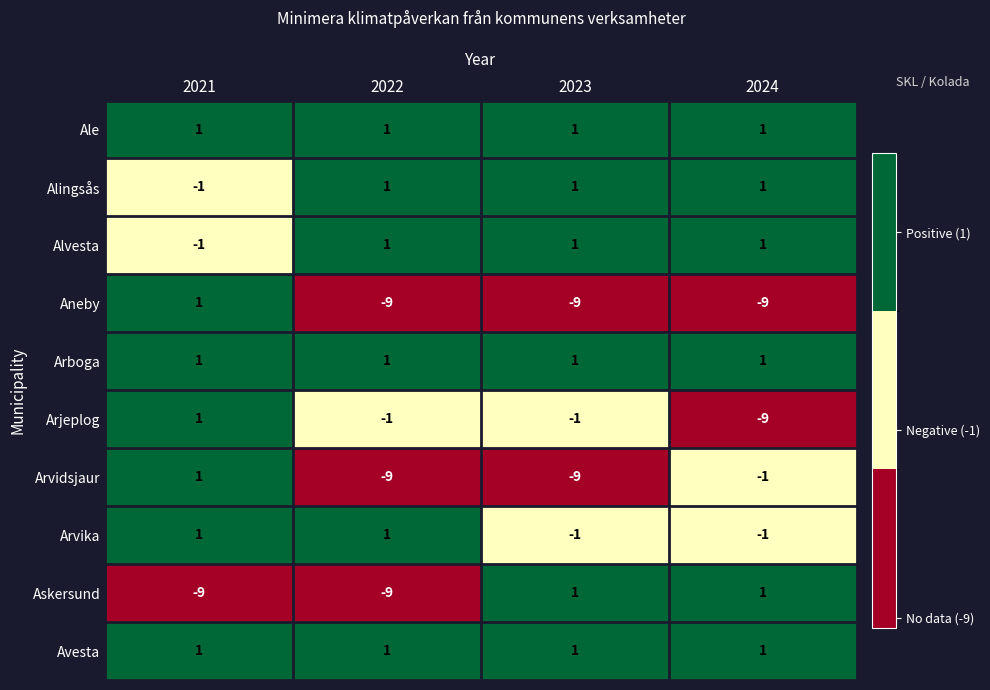

What is the difference between the highest and lowest values at 2022?

10